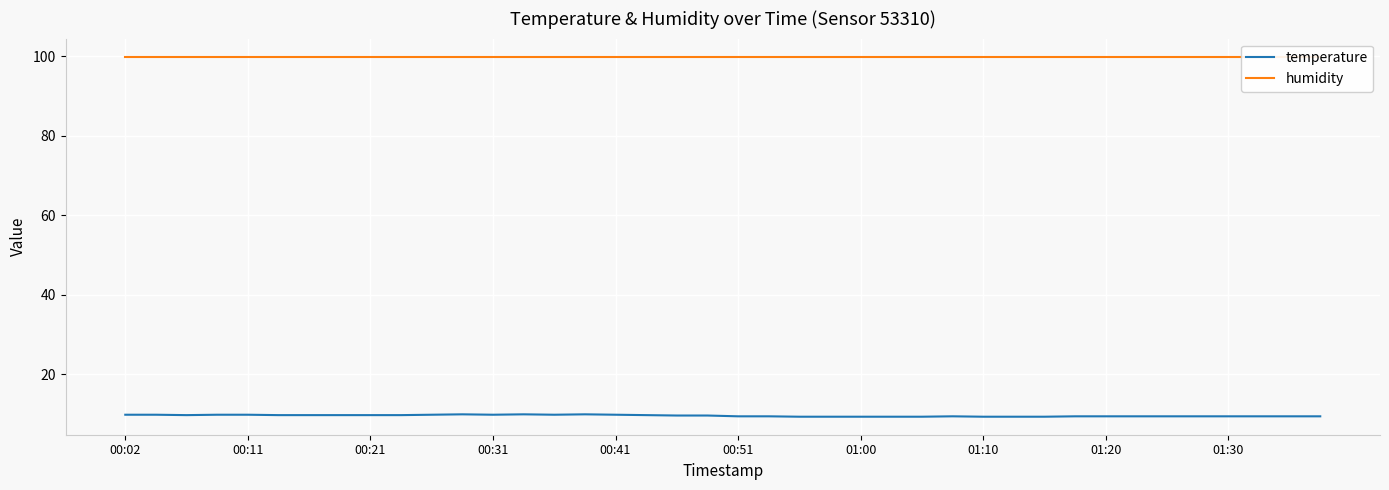

List the series in order of their peak value, lowest first.

temperature, humidity